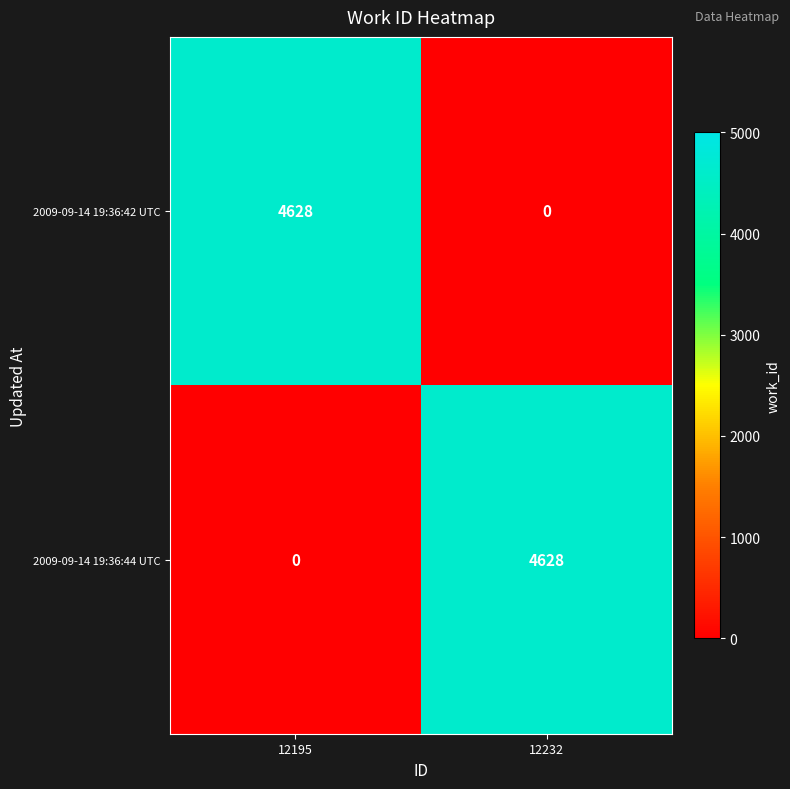

Rank the series at 12232 from lowest to highest value.

2009-09-14 19:36:42 UTC, 2009-09-14 19:36:44 UTC